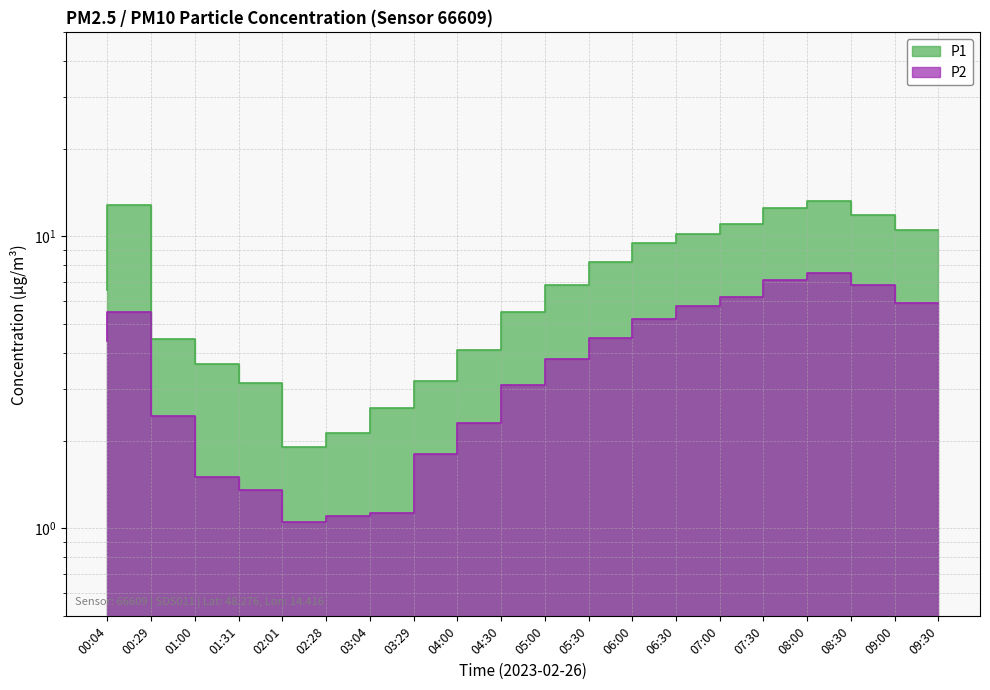

At 03:29, list the series in order from largest to smallest.

P1, P2